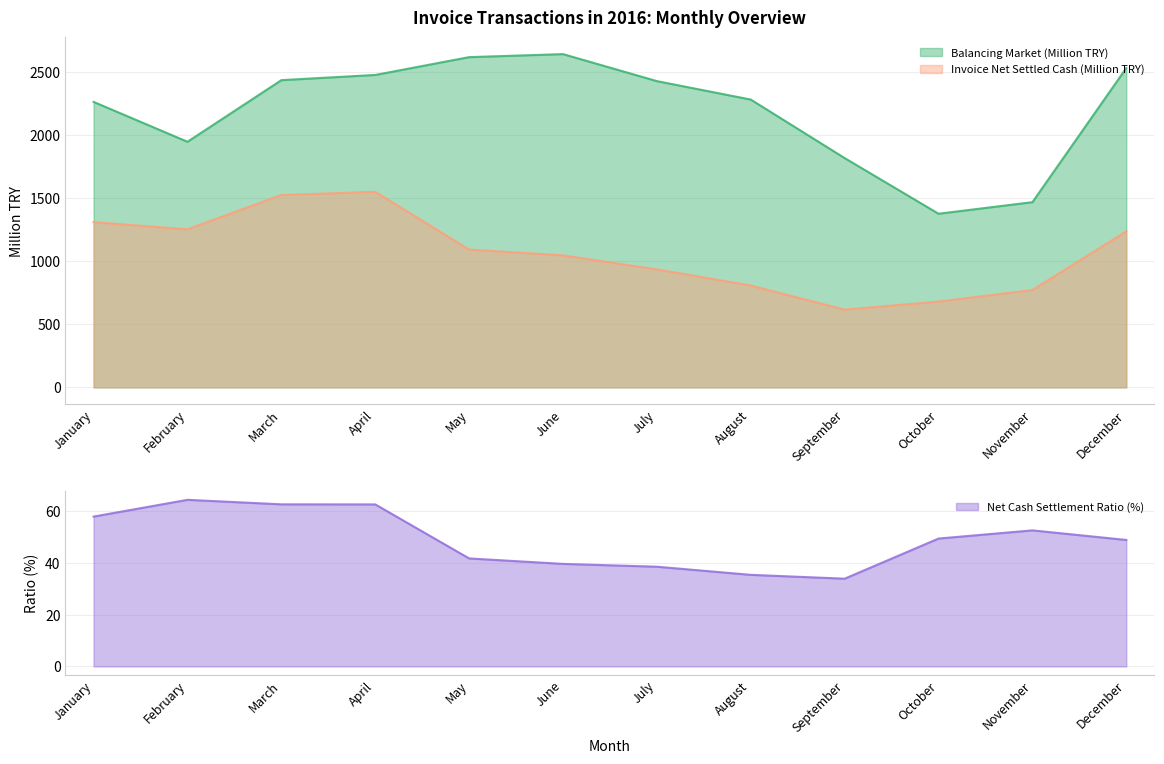

Reading right to left, extract all data points from this chart.

Balancing Market (Million TRY): 2530.4	1467.5	1375.9	1816.8	2280.5	2426.6	2640.5	2616.6	2475.5	2434.3	1946.1	2261.9
Invoice Net Settled Cash (Million TRY): 1236.4	771.4	679.7	615.9	807.0	934.8	1046.1	1091.8	1549.5	1524.2	1252.5	1309.4
Net Cash Settlement Ratio (%): 48.9	52.6	49.4	33.9	35.4	38.5	39.6	41.7	62.6	62.6	64.4	57.9